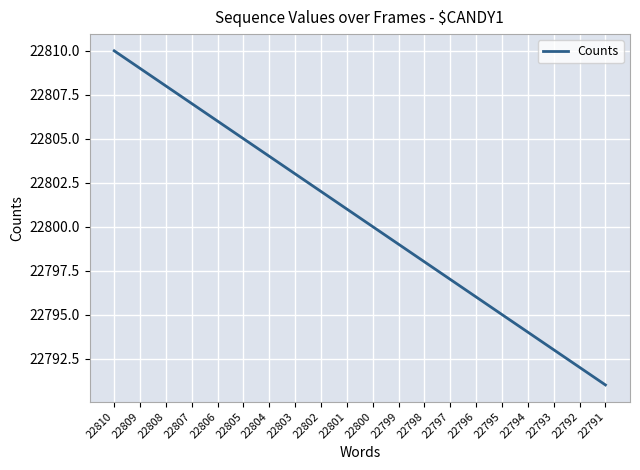

Reading right to left, extract all data points from this chart.

22791=22791	22792=22792	22793=22793	22794=22794	22795=22795	22796=22796	22797=22797	22798=22798	22799=22799	22800=22800	22801=22801	22802=22802	22803=22803	22804=22804	22805=22805	22806=22806	22807=22807	22808=22808	22809=22809	22810=22810